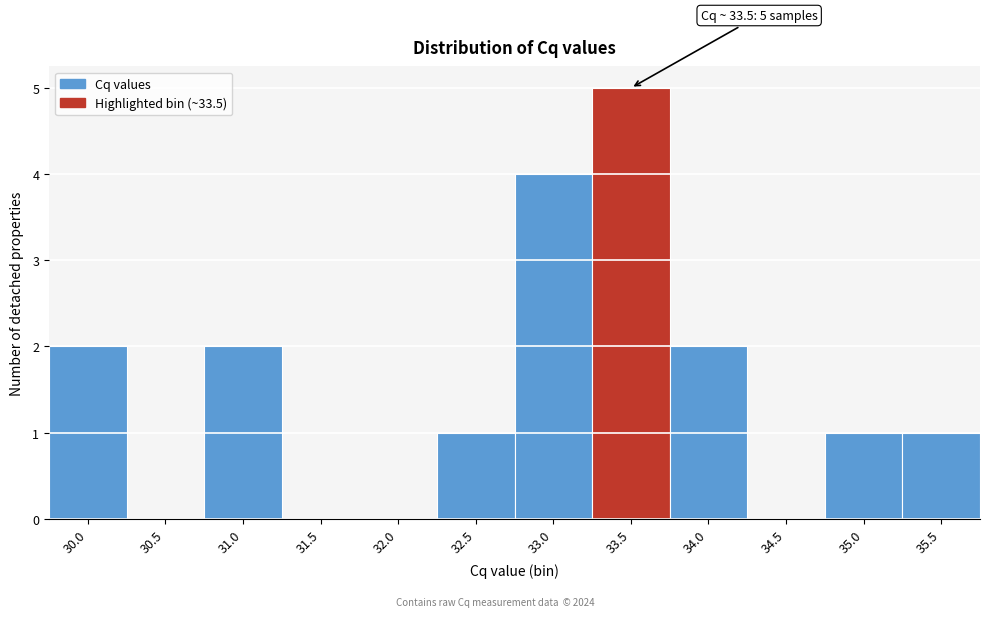

Reading left to right, list all the values displayed in this chart.

30.0=2	30.5=0	31.0=2	31.5=0	32.0=0	32.5=1	33.0=4	33.5=5	34.0=2	34.5=0	35.0=1	35.5=1